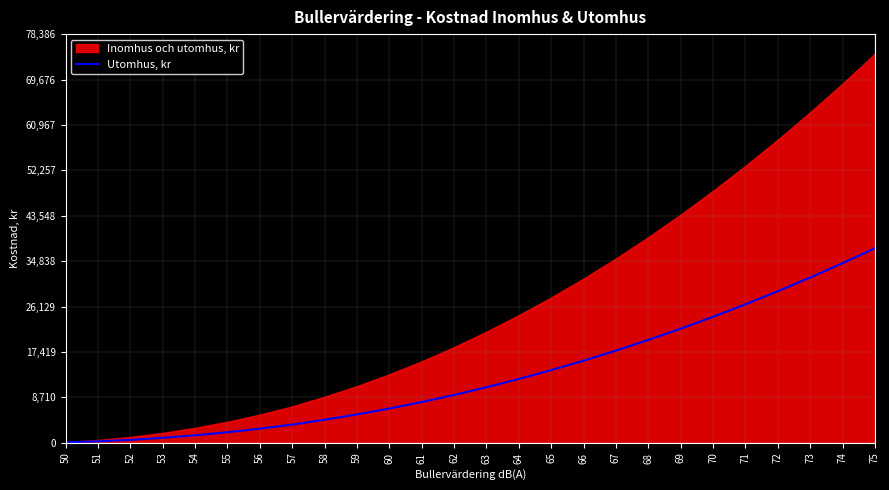

Is it true that the value at 75 is 37326.6?

True